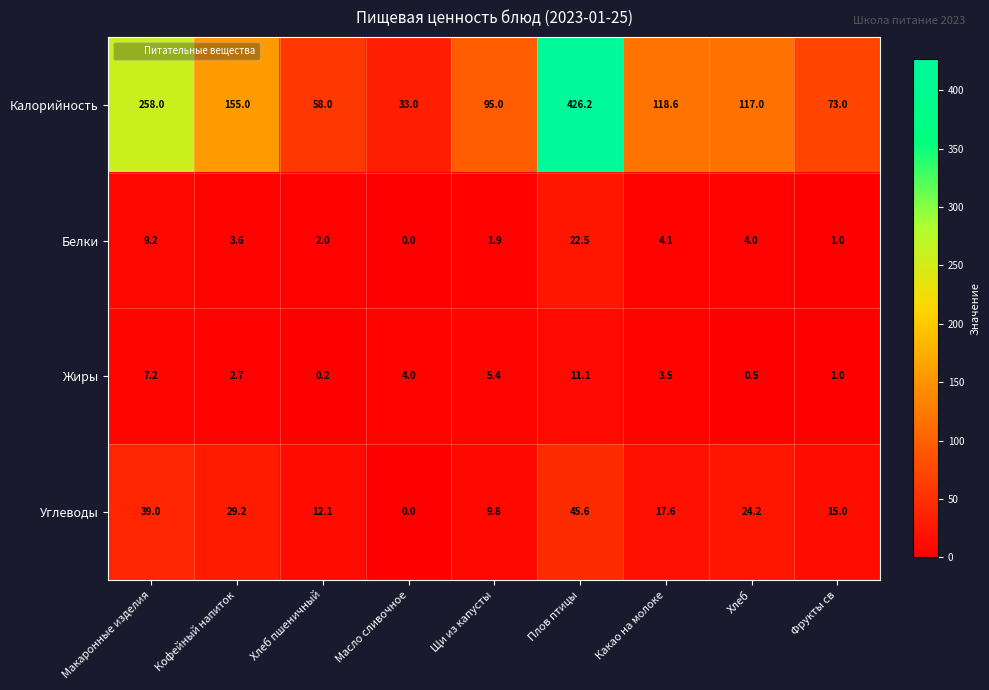

True or false: Жиры has a value of 9.7 at Щи из капусты.

False